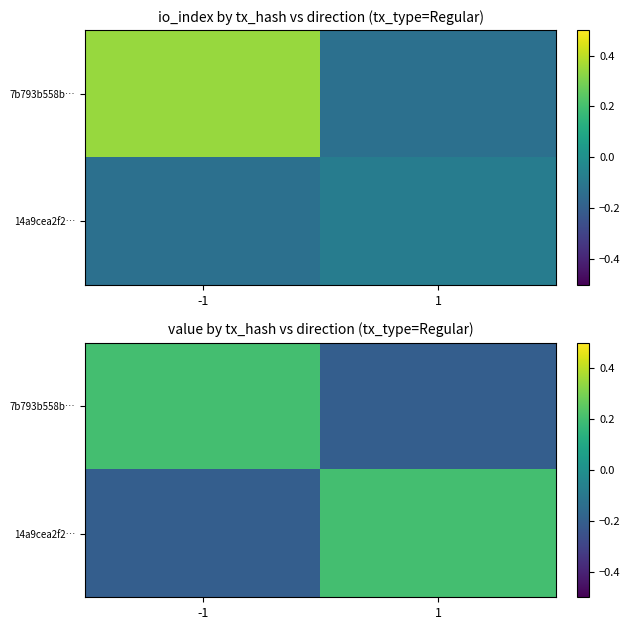

True or false: 14a9cea2f2… has a value of -0.2 at -1.

True